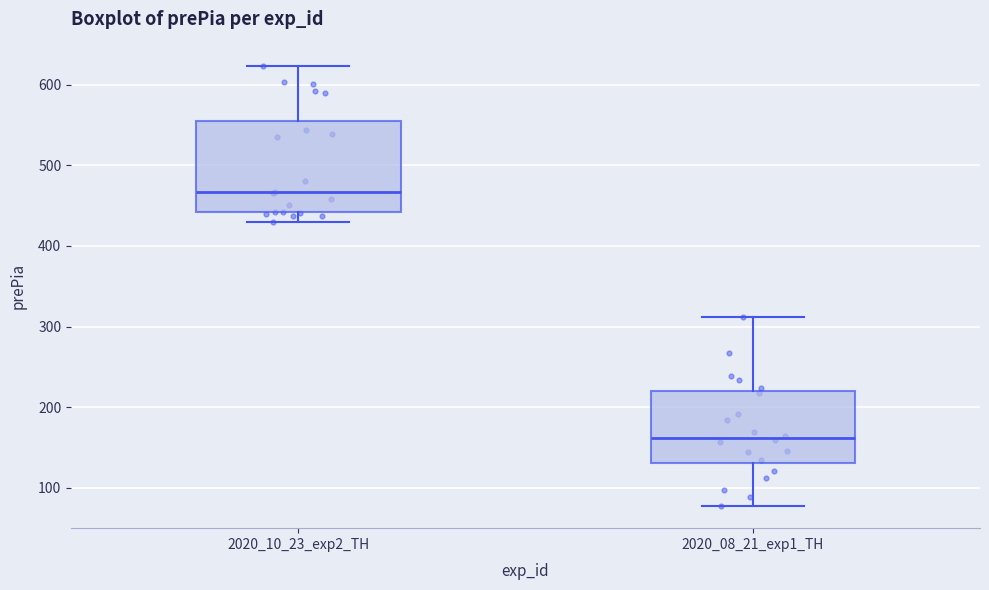

Reading left to right, read every box against the y-axis: the position of its median line, the range the box covers, and the ends of its whiskers. The values are not printed on the chart, so give them approximately, as read against the axis.

2020_10_23_exp2_TH: median 470, box 440 to 560, whiskers 430 to 620
2020_08_21_exp1_TH: median 160, box 130 to 220, whiskers 80 to 310